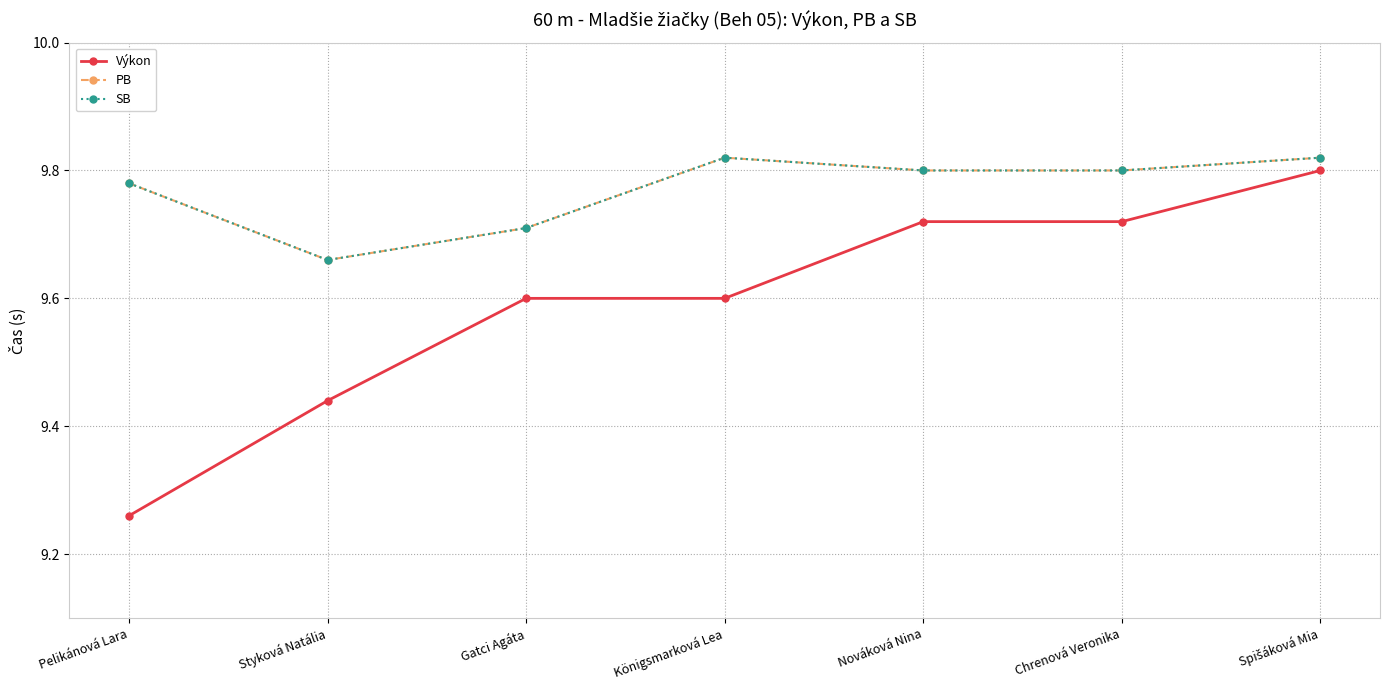

Reading left to right, what are all the values shown in this chart?

Výkon: Pelikánová Lara=9.3	Styková Natália=9.4	Gatci Agáta=9.6	Königsmarková Lea=9.6	Nováková Nina=9.7	Chrenová Veronika=9.7	Spišáková Mia=9.8
PB: Pelikánová Lara=9.8	Styková Natália=9.7	Gatci Agáta=9.7	Königsmarková Lea=9.8	Nováková Nina=9.8	Chrenová Veronika=9.8	Spišáková Mia=9.8
SB: Pelikánová Lara=9.8	Styková Natália=9.7	Gatci Agáta=9.7	Königsmarková Lea=9.8	Nováková Nina=9.8	Chrenová Veronika=9.8	Spišáková Mia=9.8